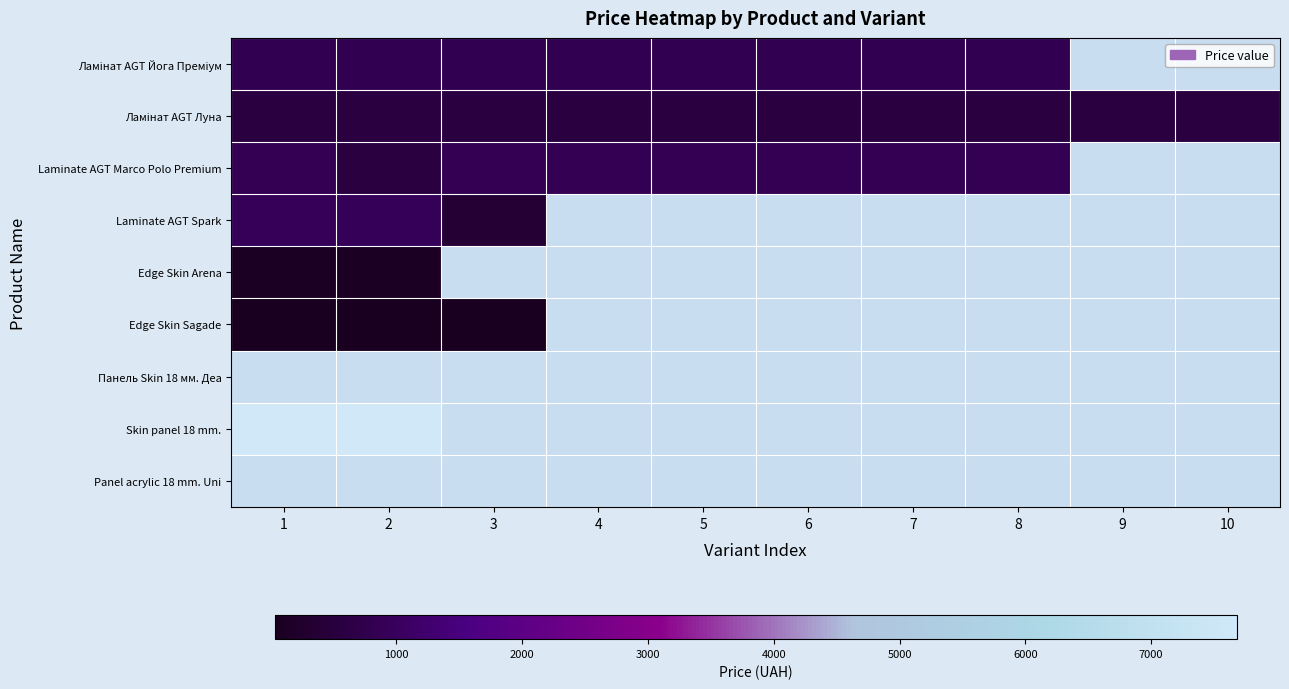

Rank the series by their maximum value, from lowest to highest.

Edge Skin Sagade, Edge Skin Arena, Ламінат AGT Луна, Ламінат AGT Йога Преміум, Laminate AGT Marco Polo Premium, Laminate AGT Spark, Панель Skin 18 мм. Деа, Skin panel 18 mm., Panel acrylic 18 mm. Uni